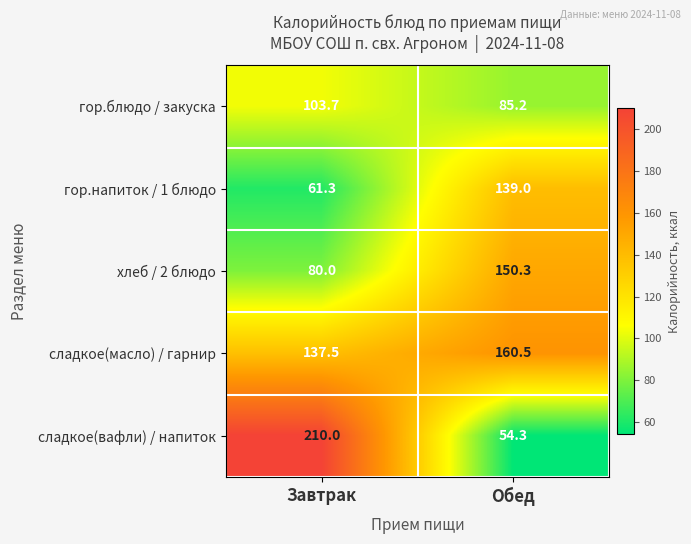

What value does the гор.напиток / 1 блюдо series have at Завтрак?

61.3